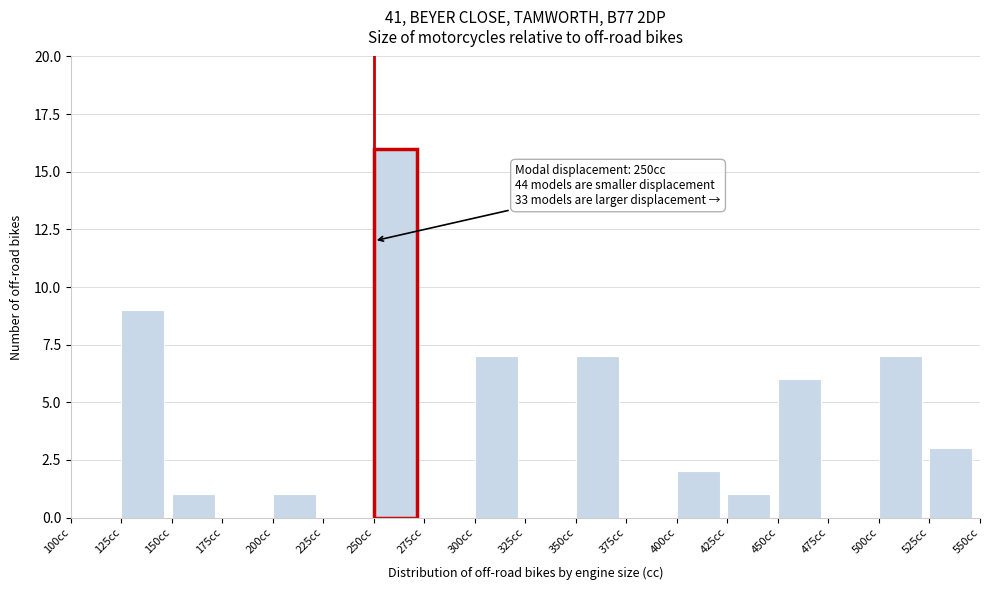

Over which range of the x-axis is the bar tallest?

250 to 275